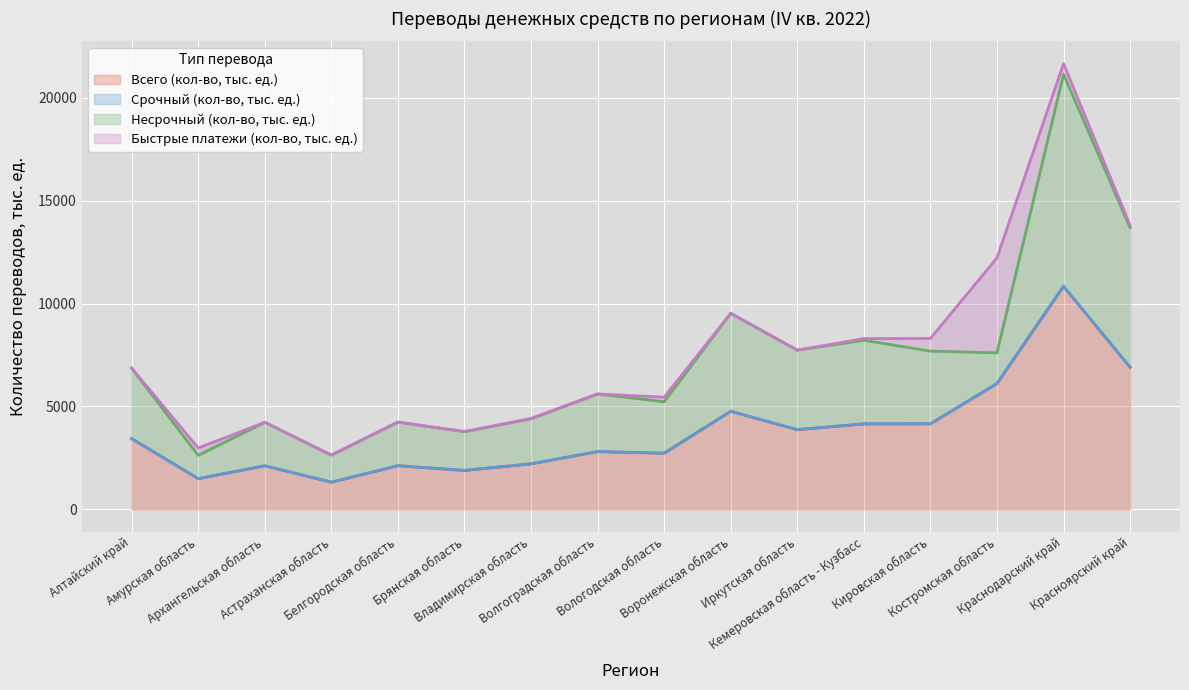

Reading left to right, extract all data points from this chart.

Всего (кол-во, тыс. ед.): 3433.5	1488.5	2113.2	1317.2	2118.7	1887.7	2208.1	2802.9	2723.8	4761.4	3867.9	4147.9	4151.1	6108.0	10828.0	6901.6
Срочный (кол-во, тыс. ед.): 1.6	2.6	1.9	0.9	1.8	1.6	5.0	1.4	4.9	3.7	3.4	6.5	5.1	8.3	18.2	6.1
Несрочный (кол-во, тыс. ед.): 3419.1	1131.9	2111.3	1316.3	2115.9	1886.1	2183.0	2799.0	2499.7	4757.8	3861.3	4059.2	3531.5	1486.6	10297.4	6775.0
Быстрые платежи (кол-во, тыс. ед.): 12.8	353.9	0.0	0.0	1.0	0.0	20.1	2.5	219.1	0.0	3.1	82.2	614.6	4613.1	512.4	120.5